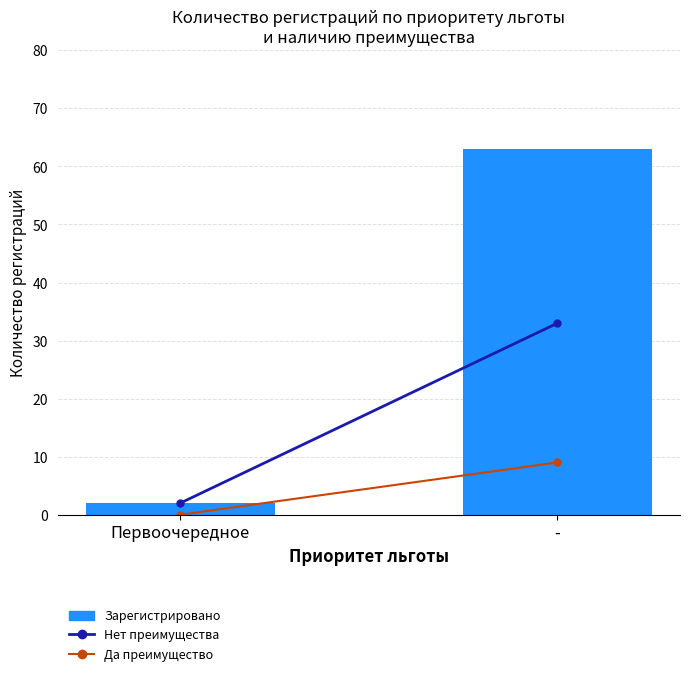

How many data points are less than 63?

1